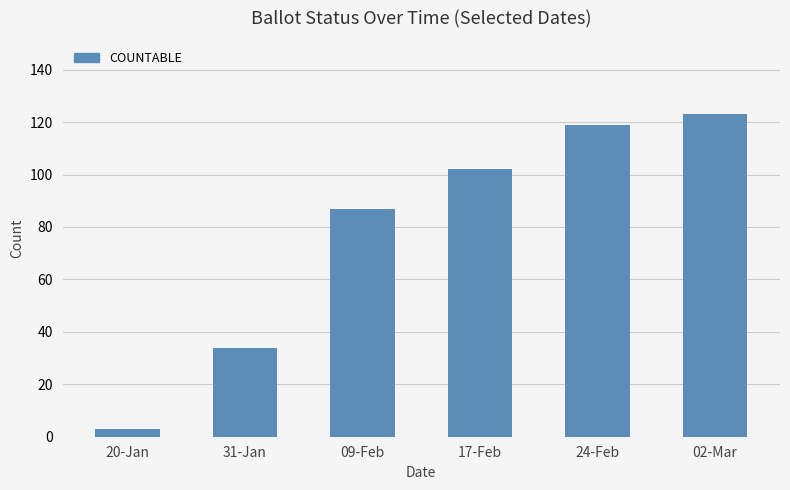

Are the bars grouped side by side (vs. stacked)?

No